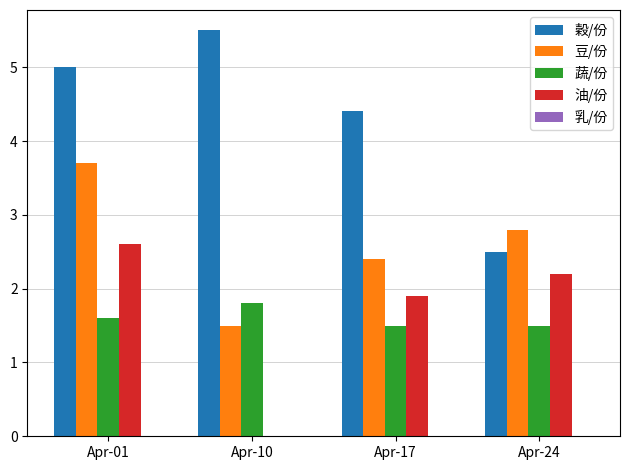

Is it true that 蔬/份 equals 1.6 at Apr-01?

True